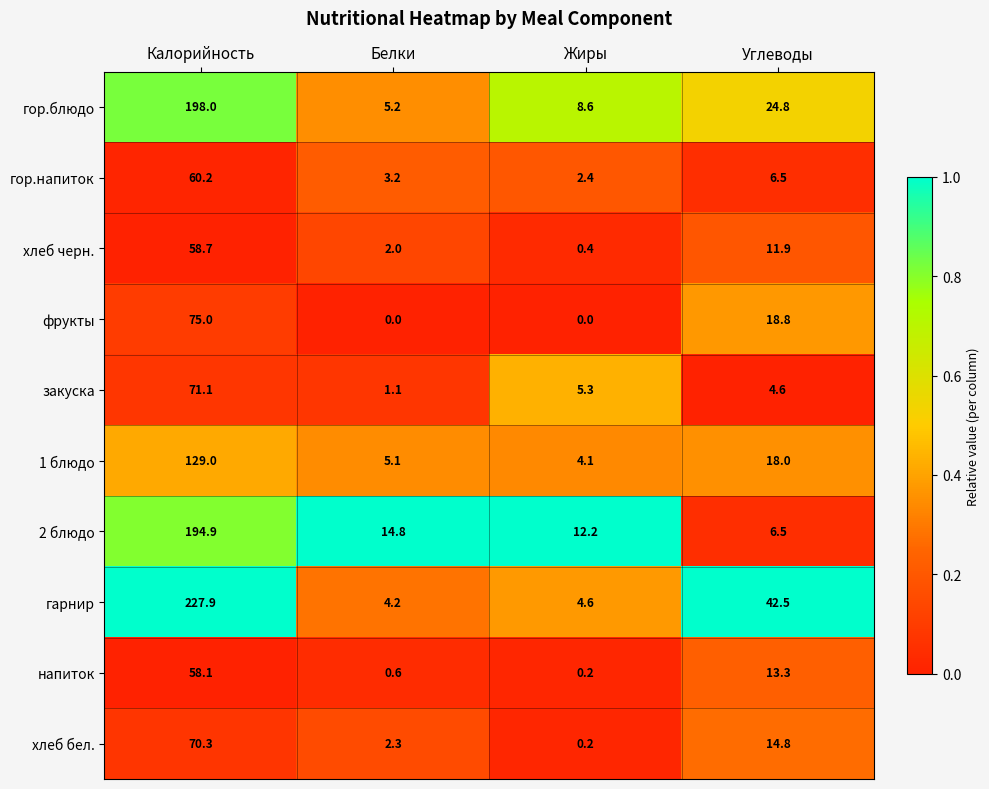

The 2 блюдо series shows 14.8 at Белки. True or false?

True